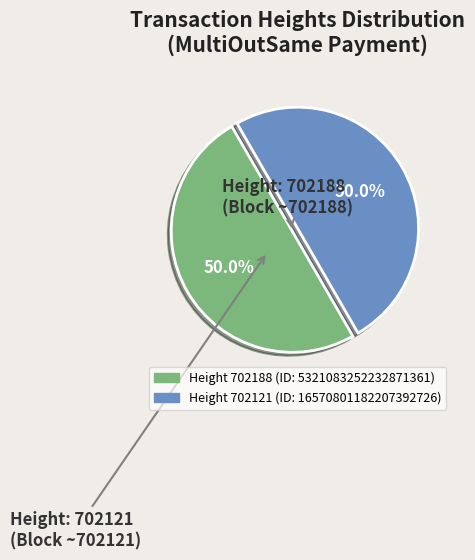

Which slice is the smallest?

702121